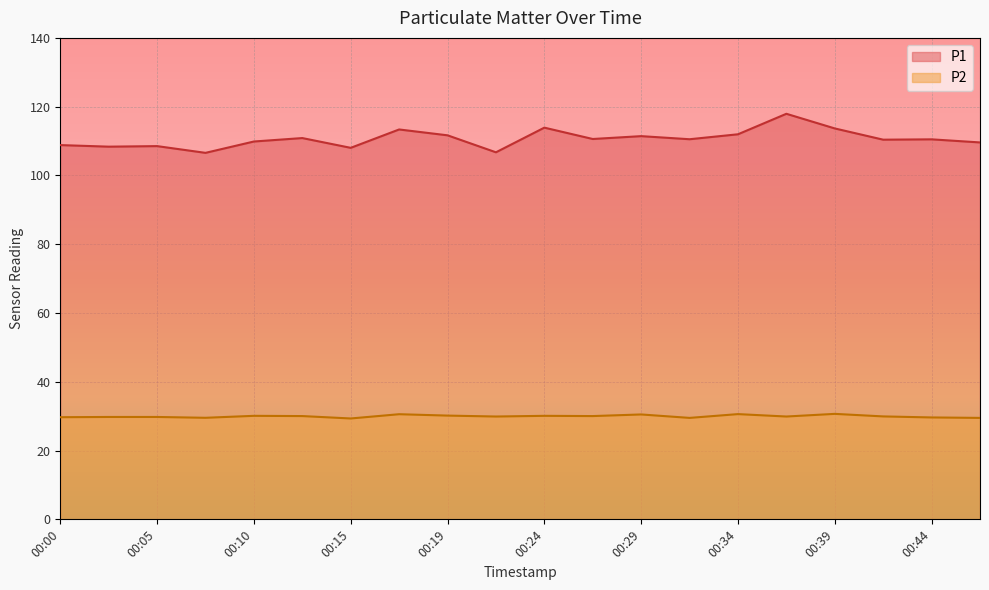

Reading right to left, what are all the values shown in this chart?

P1: 00:46=109.6	00:44=110.5	00:41=110.4	00:39=113.7	00:36=117.9	00:34=112.0	00:31=110.5	00:29=111.4	00:27=110.6	00:24=113.9	00:22=106.7	00:19=111.7	00:17=113.4	00:15=108.0	00:12=110.9	00:10=109.9	00:07=106.6	00:05=108.5	00:02=108.4	00:00=108.8
P2: 00:46=29.5	00:44=29.6	00:41=29.9	00:39=30.7	00:36=29.9	00:34=30.6	00:31=29.5	00:29=30.5	00:27=30.0	00:24=30.1	00:22=29.9	00:19=30.2	00:17=30.6	00:15=29.3	00:12=30.0	00:10=30.1	00:07=29.5	00:05=29.8	00:02=29.8	00:00=29.7